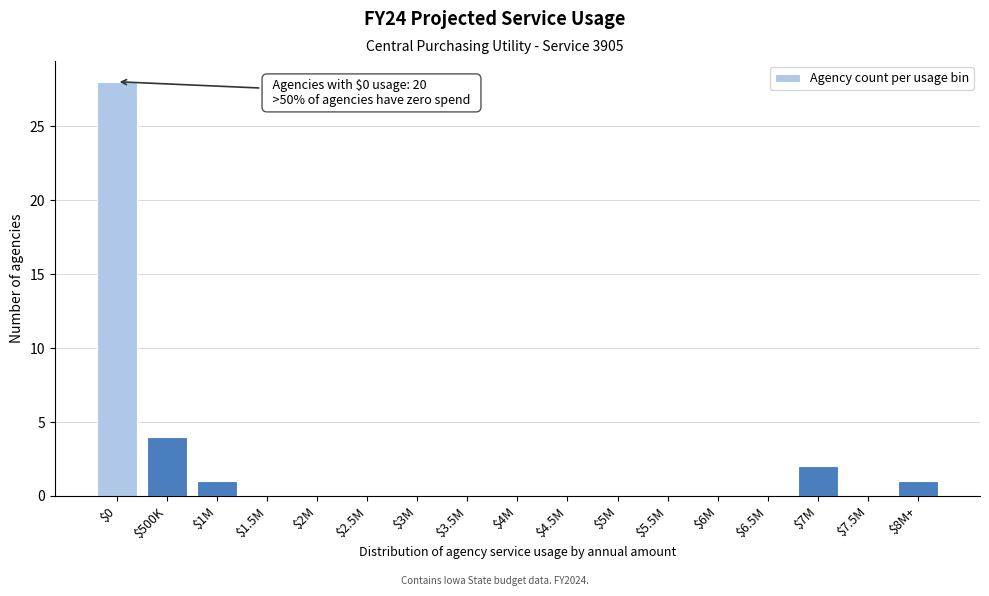

Where is the data nearest to the value 14?

$500K